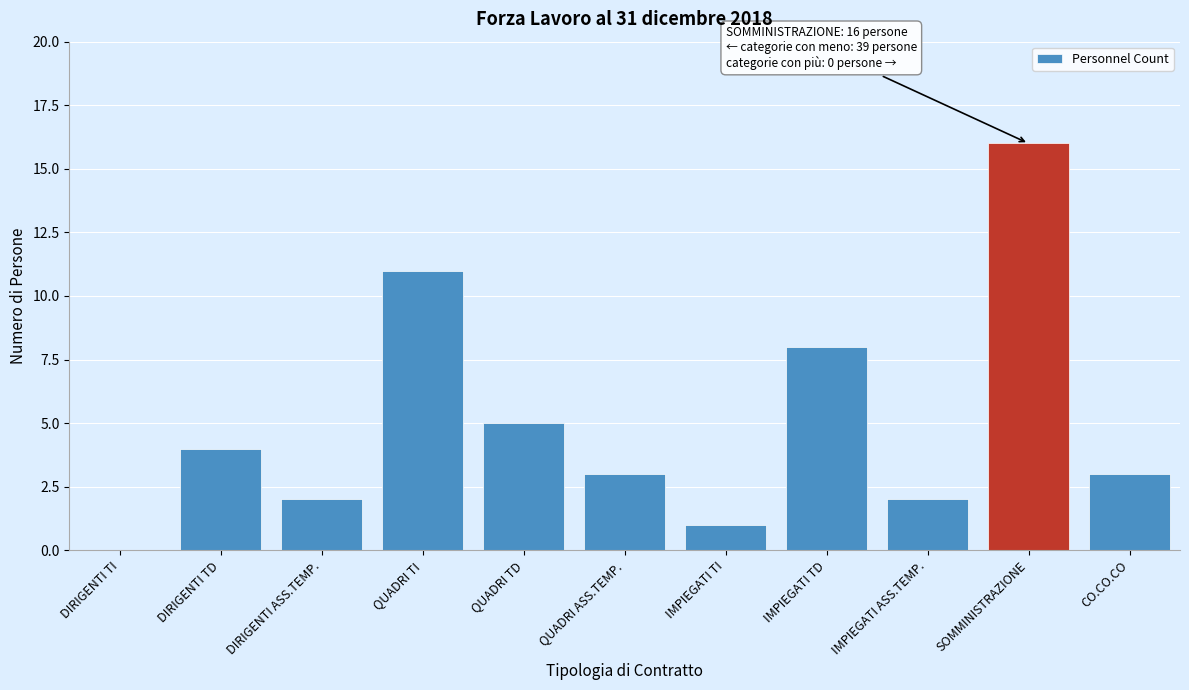

Reading right to left, list all the values displayed in this chart.

CO.CO.CO=3	SOMMINISTRAZIONE=16	IMPIEGATI ASS.TEMP.=2	IMPIEGATI TD=8	IMPIEGATI TI=1	QUADRI ASS.TEMP.=3	QUADRI TD=5	QUADRI TI=11	DIRIGENTI ASS.TEMP.=2	DIRIGENTI TD=4	DIRIGENTI TI=0